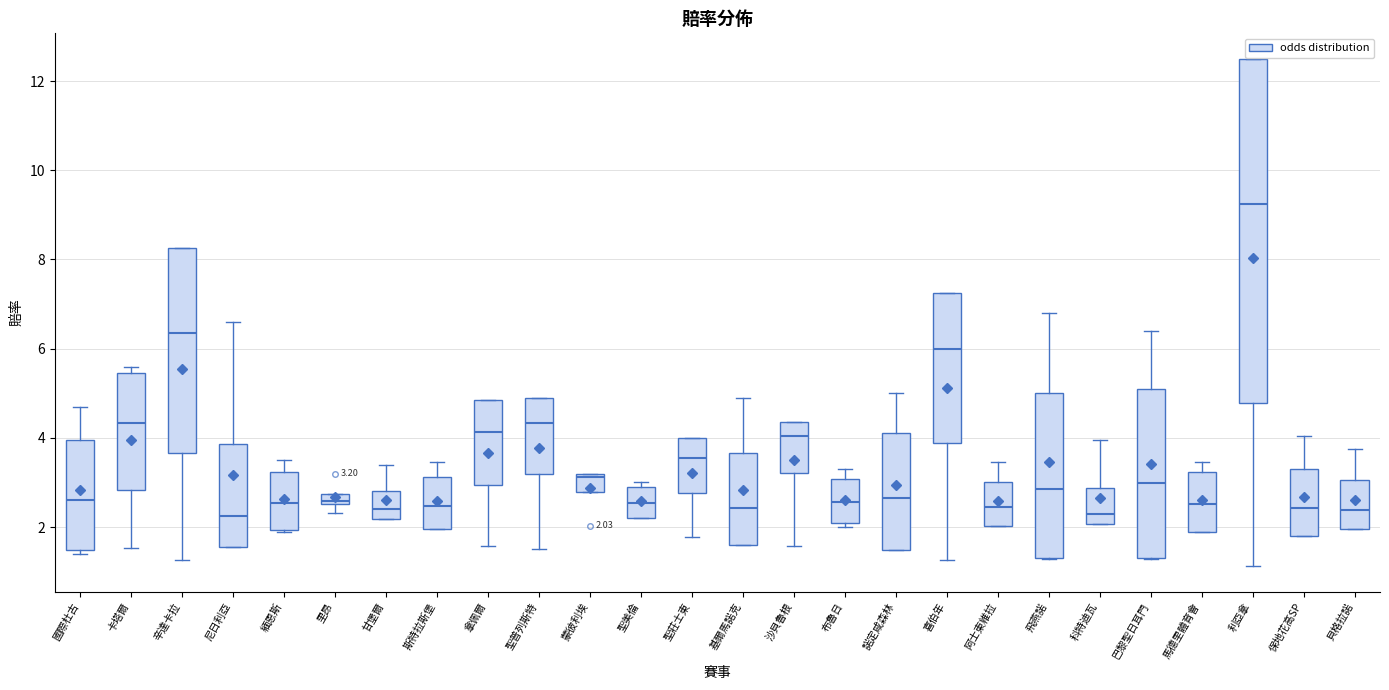

Which box is the tallest, from its lower edge to its upper edge?

利亞拿